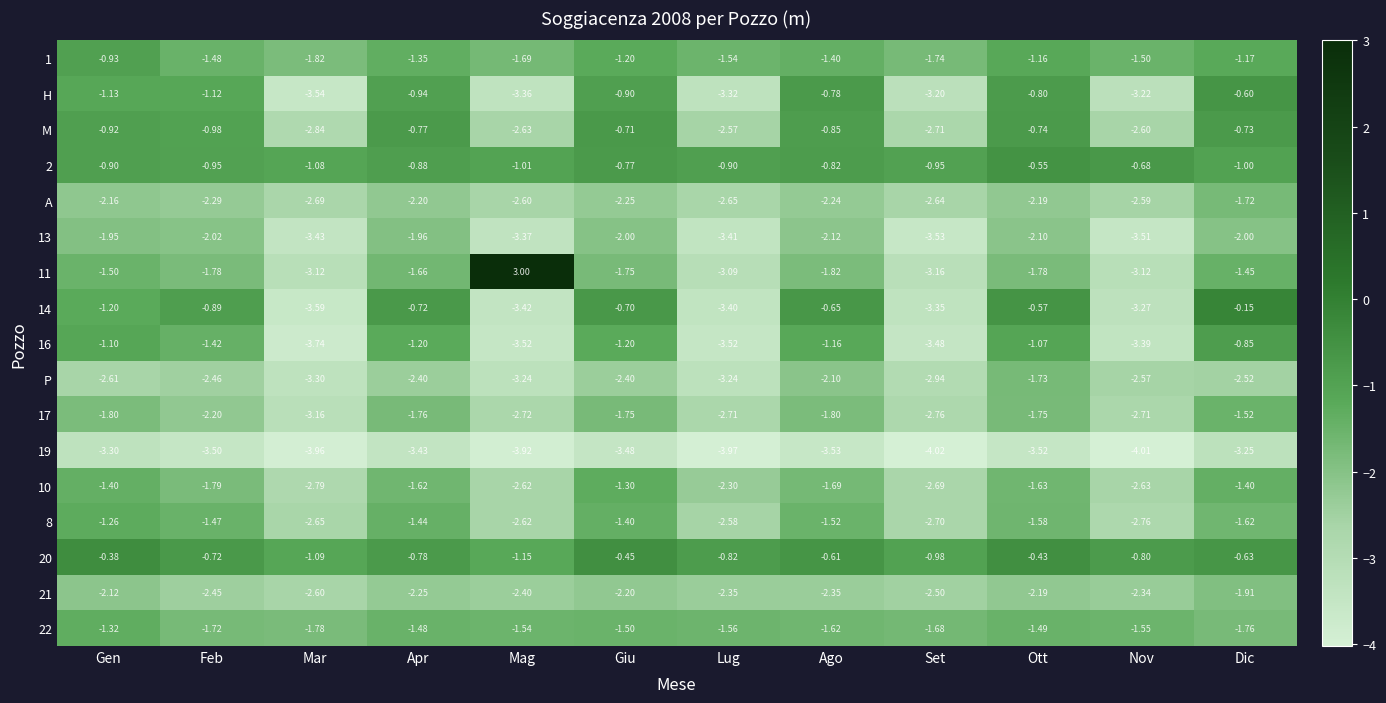

Where is 19 nearest to the value -3?

Dic